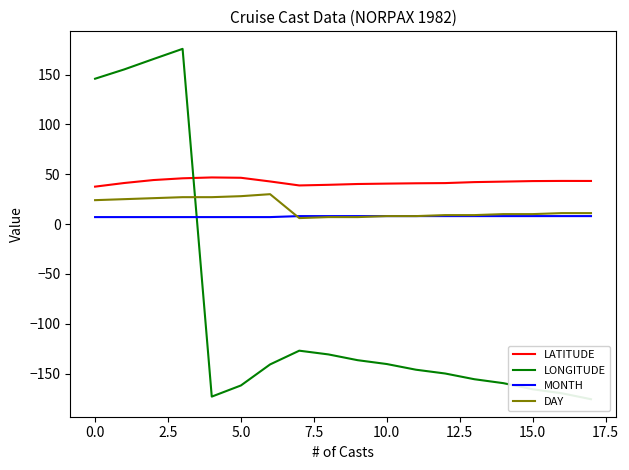

True or false: MONTH and LATITUDE intersect in this chart.

False